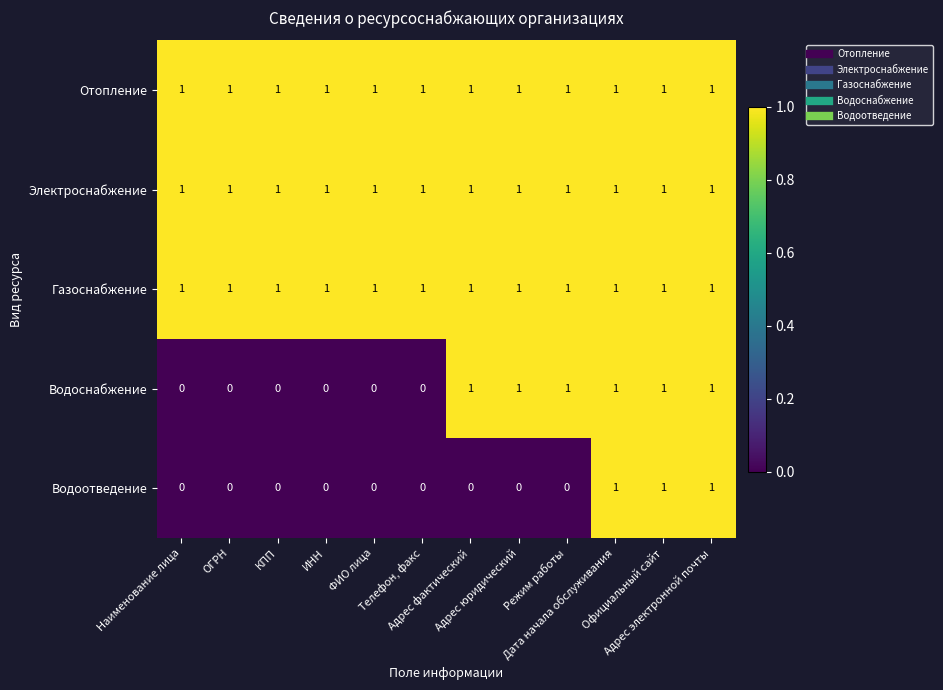

What is the sum of all Водоотведение values?

3